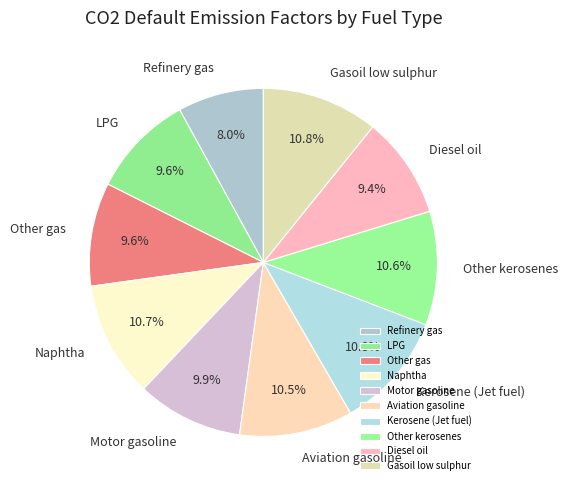

Is there any slice that represents more than half of the pie?

No